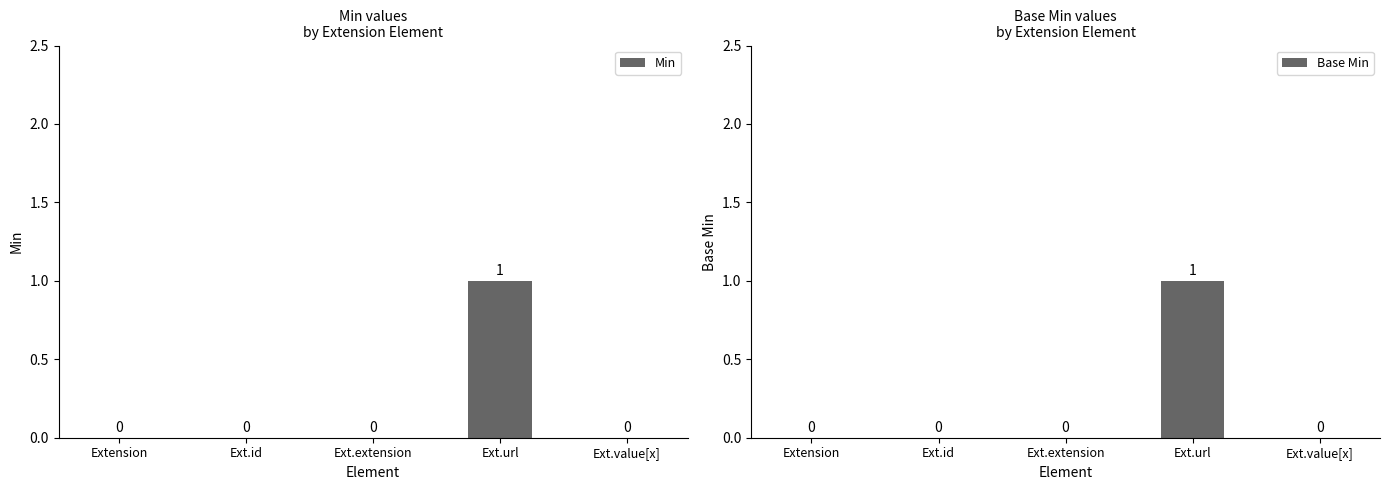

How many values in the Min series exceed 0?

1